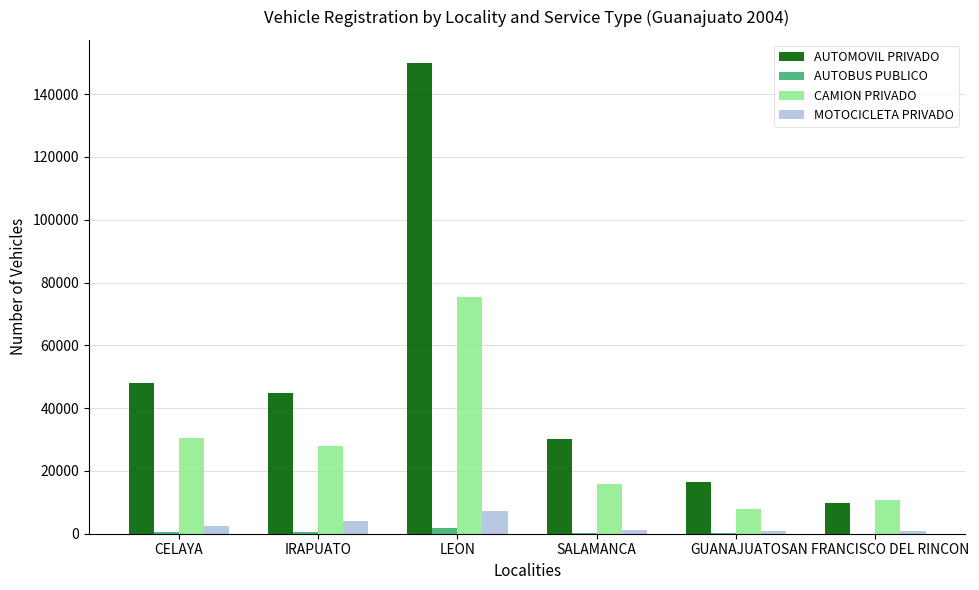

What is the highest value of the CAMION PRIVADO series?

75329